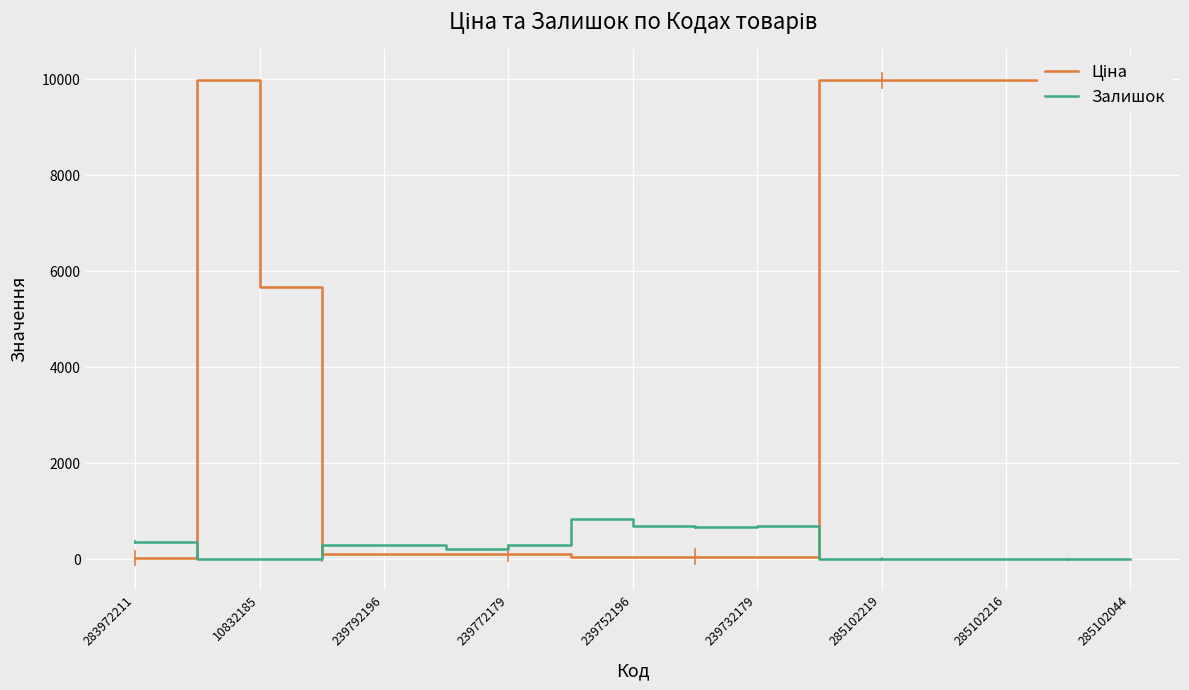

True or false: Ціна has more than 0 points higher than both neighbors.

True